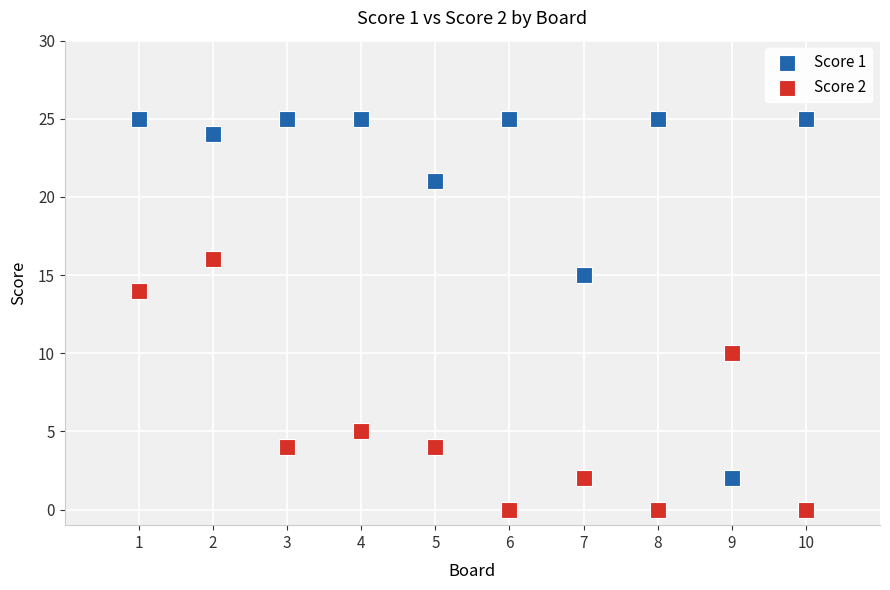

Across all data points, what is the range of Y values (max minus min)?

25